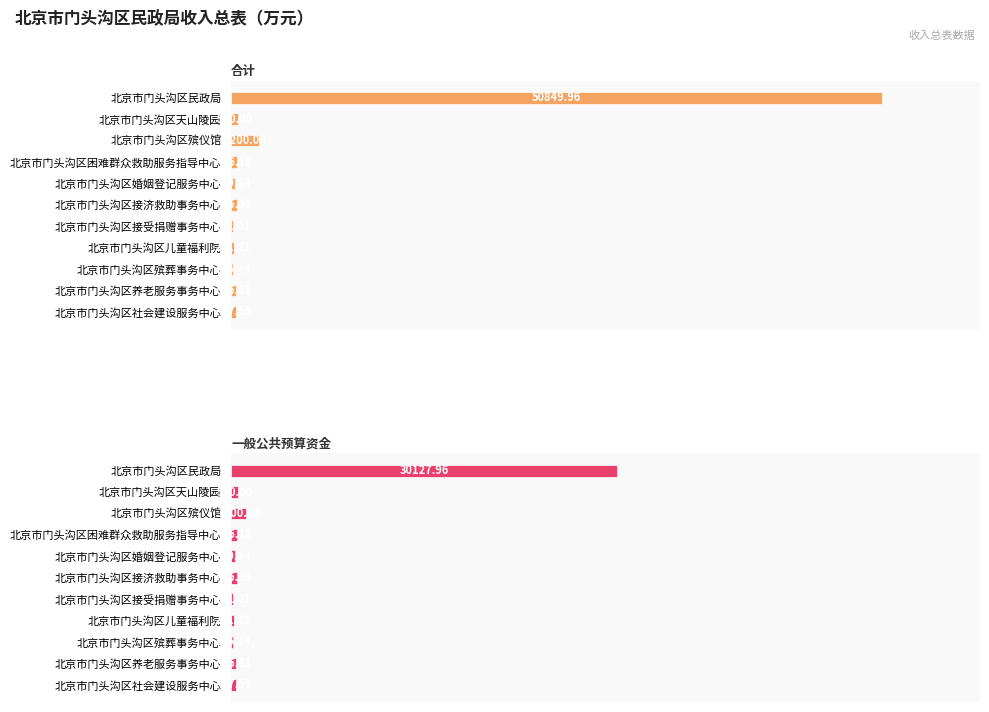

Does the chart contain any negative values?

No